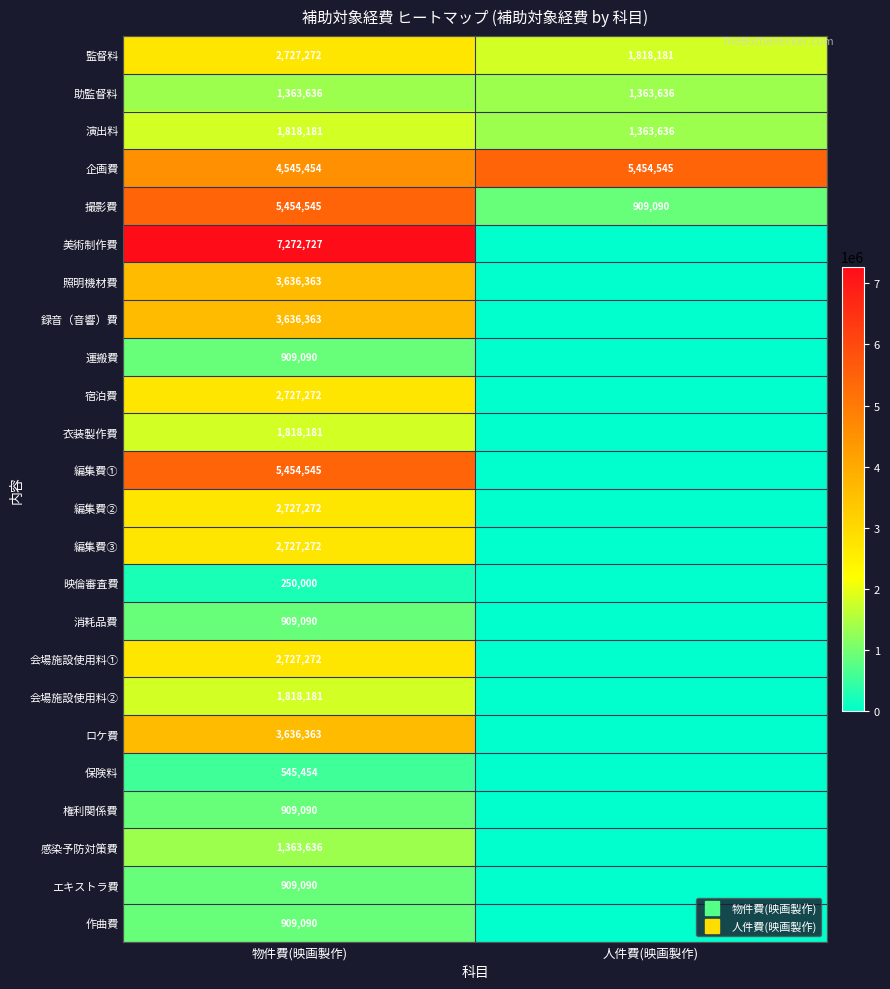

At which category does the chart reach its minimum across all series?

人件費(映画製作)